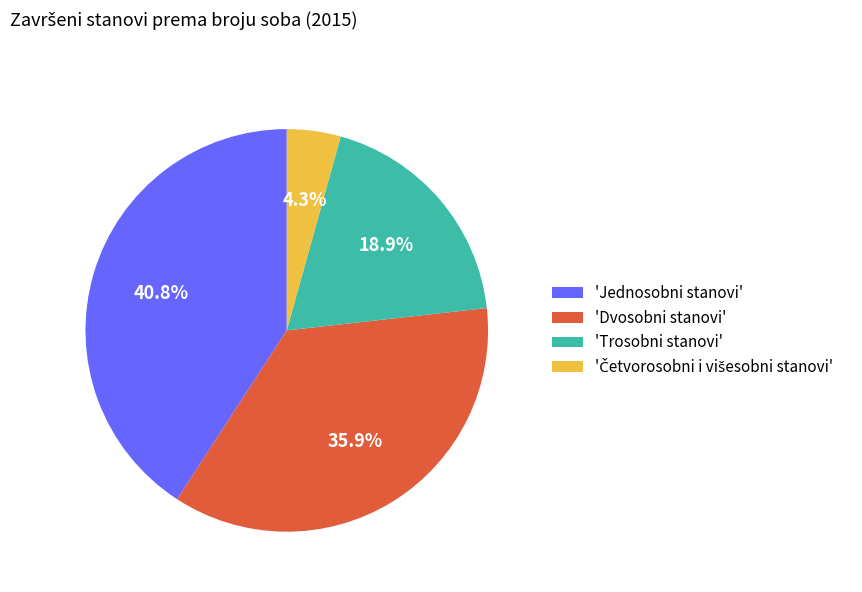

Is there a majority slice in this chart?

No